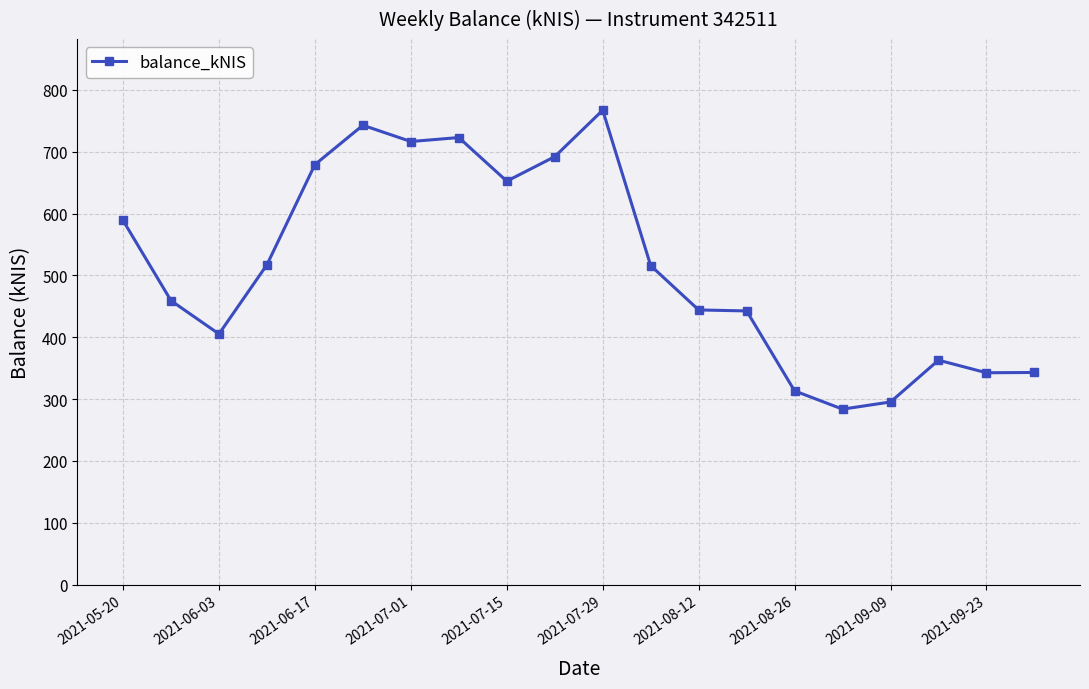

What is the minimum value shown in the chart?

283.8